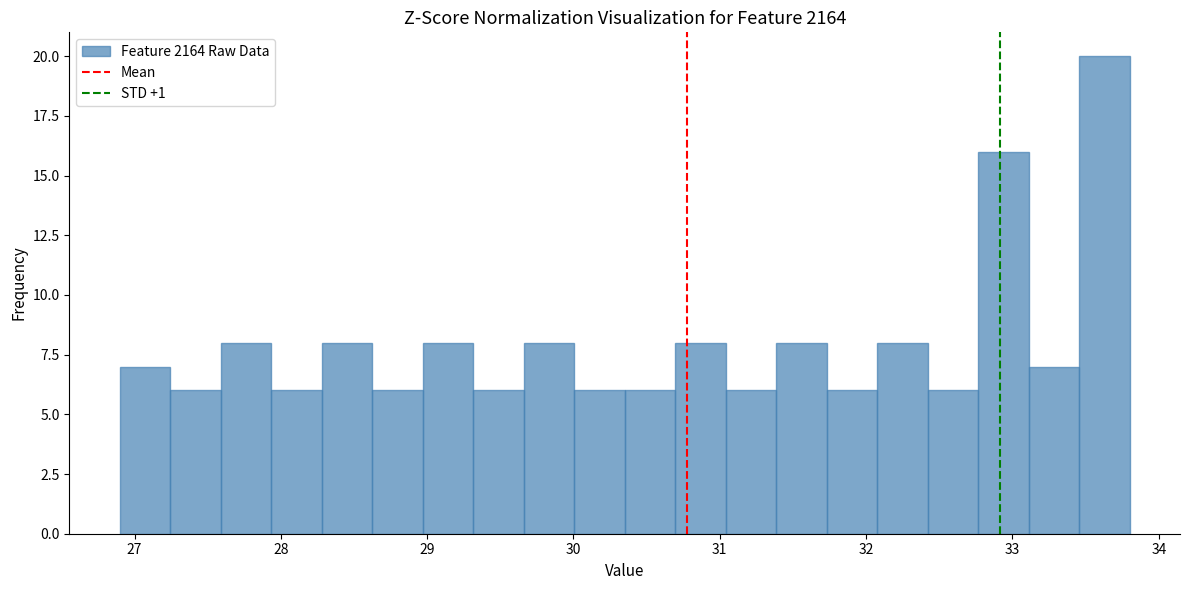

Read against the x-axis, roughly where is the centre of the tallest bar?

33.6